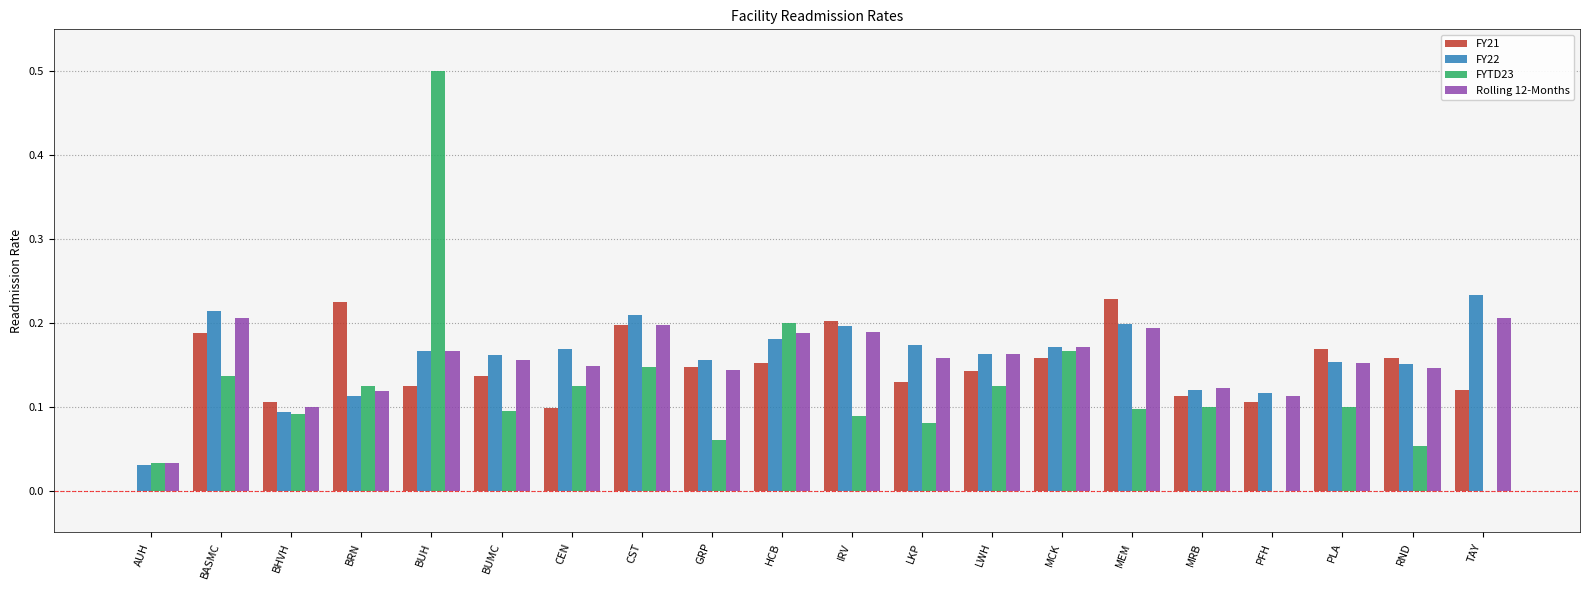

Which category has the highest value across all series?

BUH